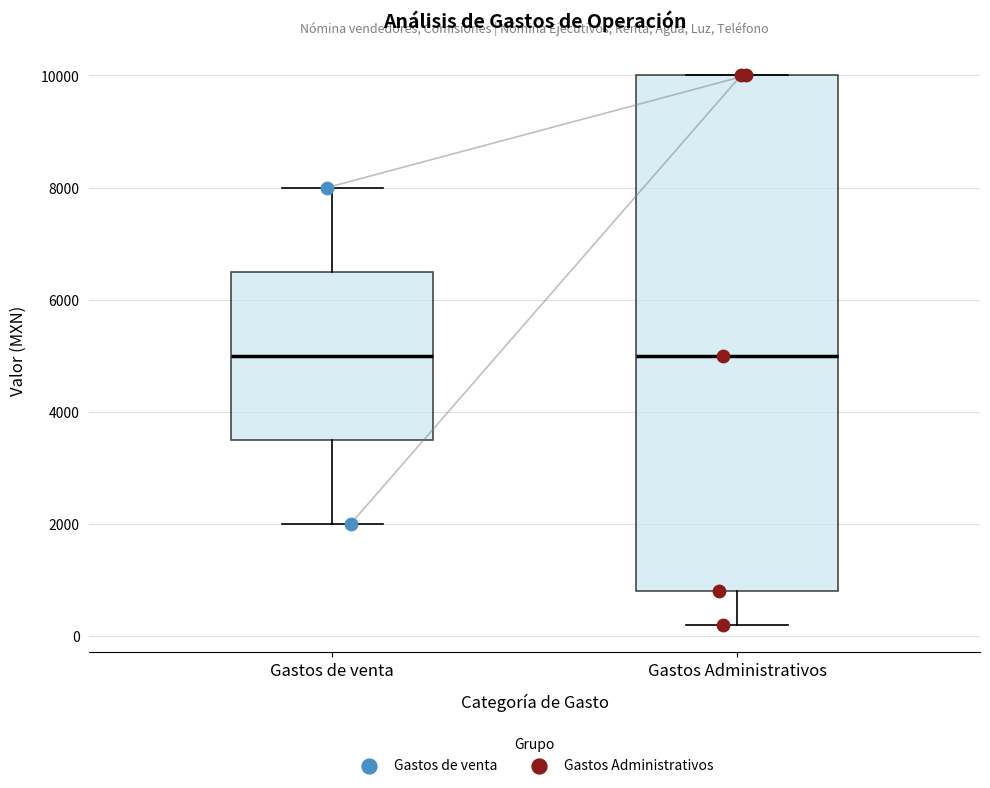

Reading left to right, read every box against the y-axis: the position of its median line, the range the box covers, and the ends of its whiskers. The values are not printed on the chart, so give them approximately, as read against the axis.

Gastos de venta: median 5000, box 3600 to 6600, whiskers 2000 to 8000
Gastos Administrativos: median 5000, box 800 to 10000, whiskers 200 to 10000